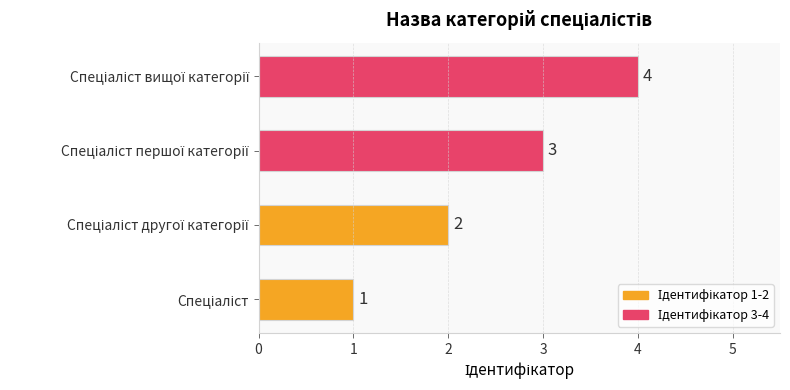

What is the difference between the second highest and minimum values?

2